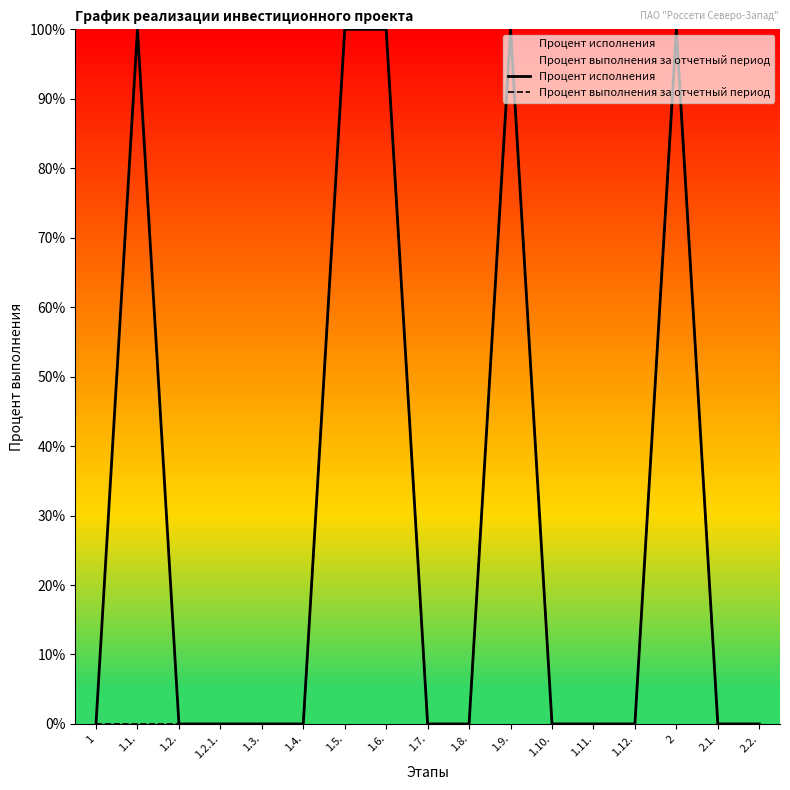

Which category has the lowest value in the Процент выполнения за отчетный период series?

1